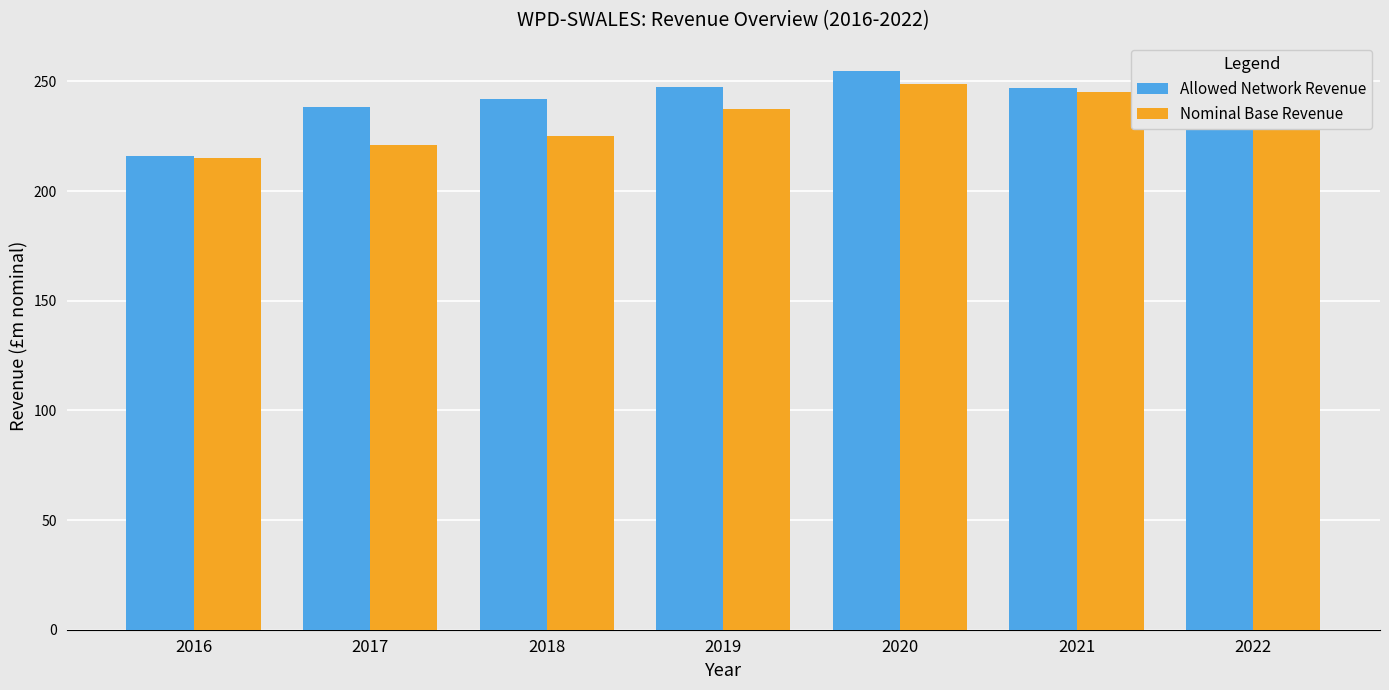

Rank the series at 2019 from highest to lowest value.

Allowed Network Revenue, Nominal Base Revenue